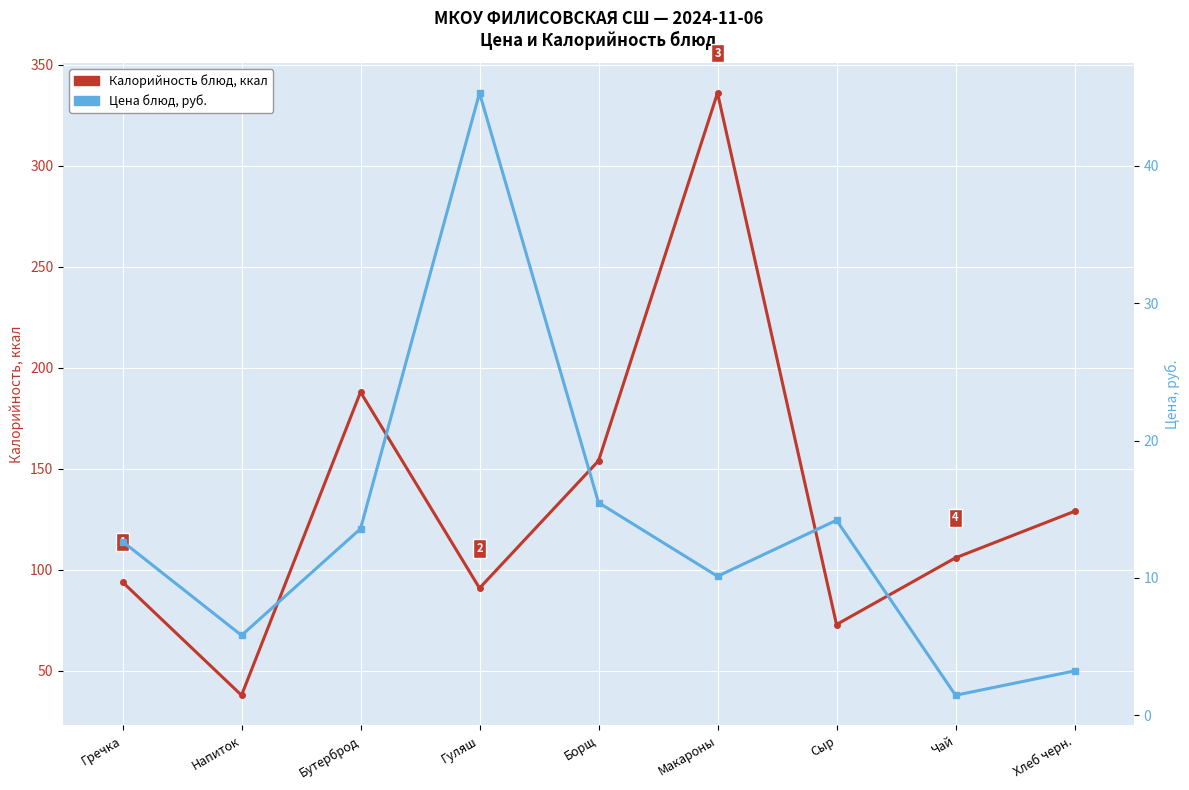

What is the minimum value shown in the chart?

1.5